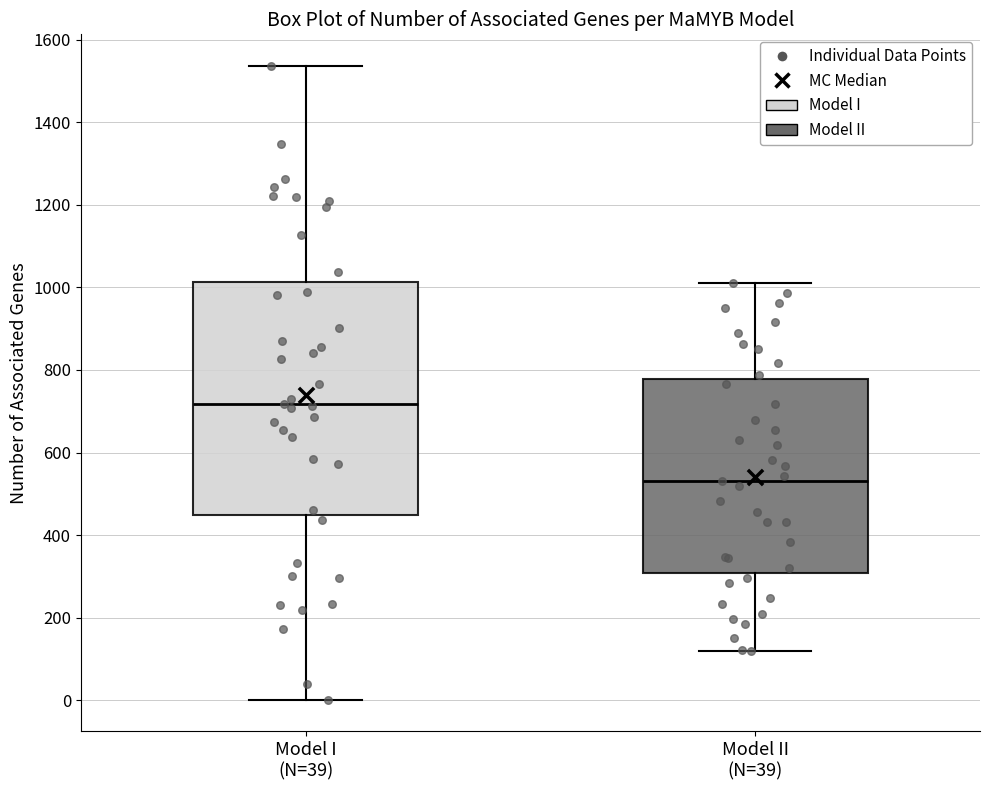

Where does the lower whisker of the box for Model I (N=39) end on the y-axis? The values are not printed on the chart, so give them approximately, as read against the axis.

0